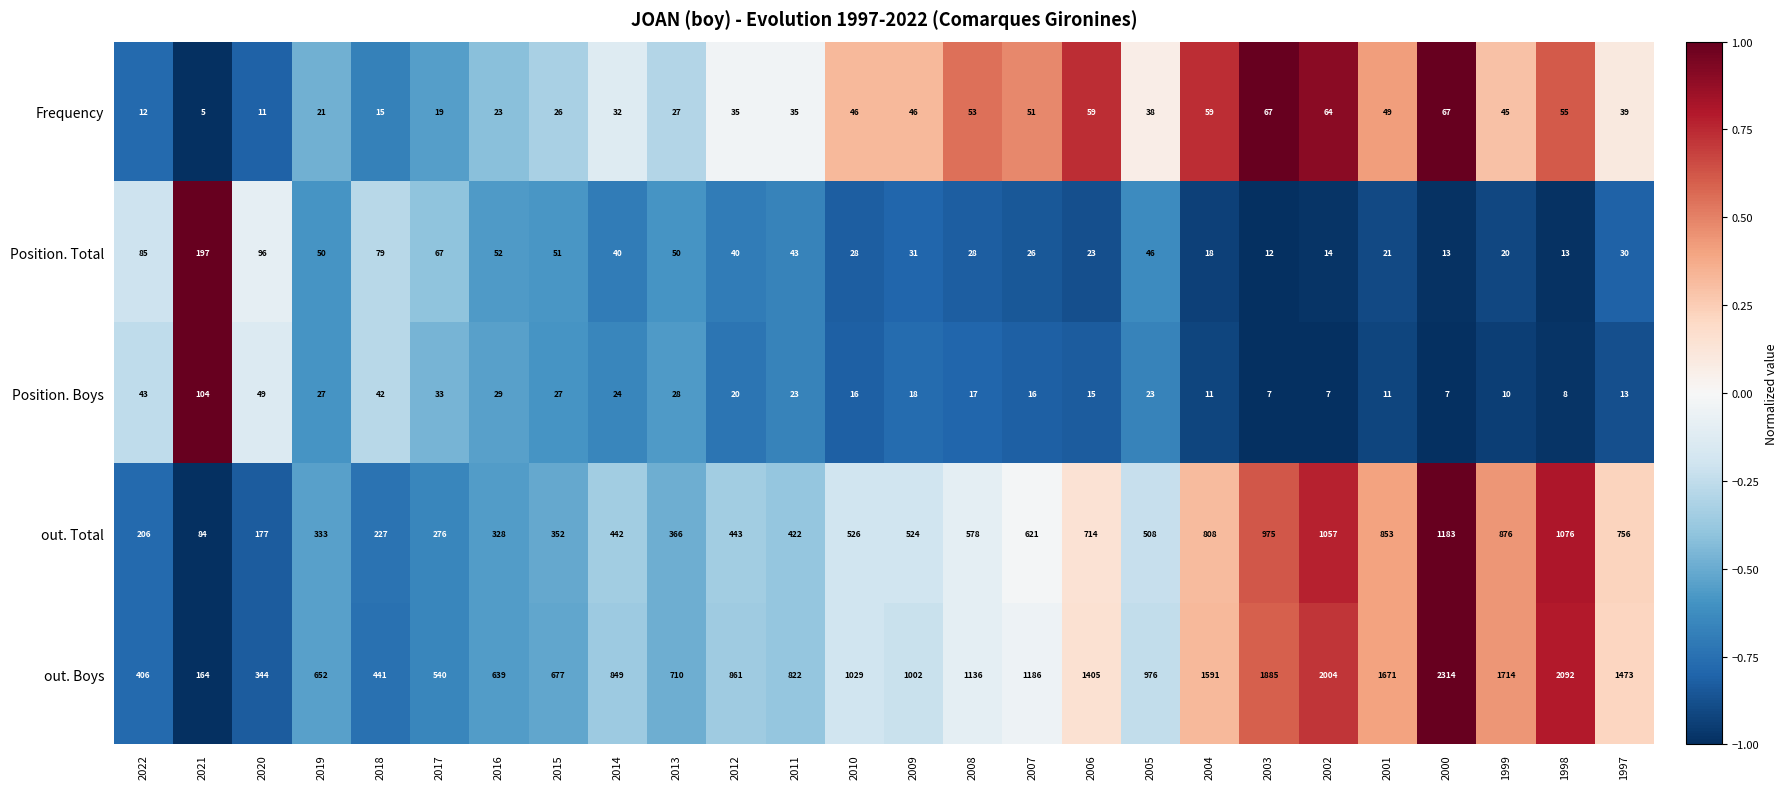

Which series has the largest total across all categories?

out. Boys